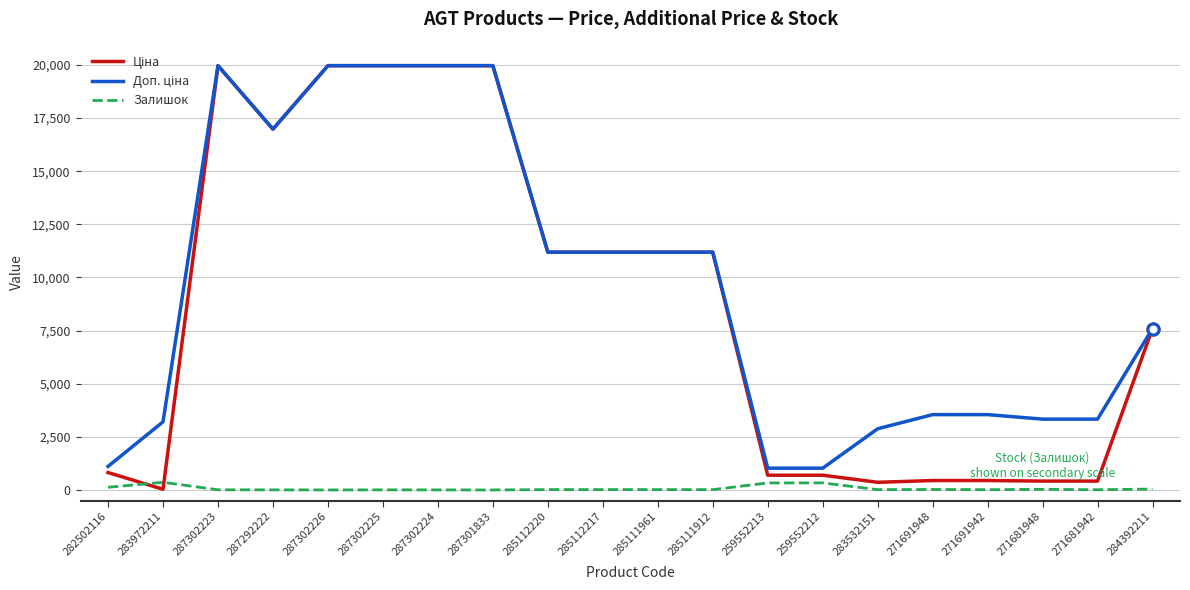

True or false: Залишок has a value of 333.0 at 259552212.

True